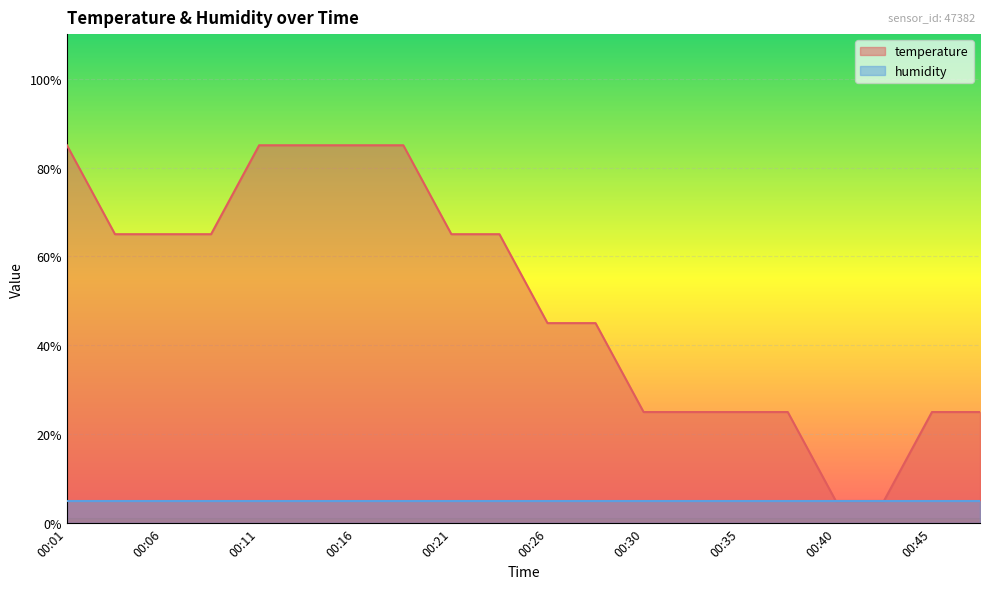

Reading left to right, what are all the values shown in this chart?

00:01=85.0	00:04=65.0	00:06=65.0	00:08=65.0	00:11=85.0	00:13=85.0	00:16=85.0	00:18=85.0	00:21=65.0	00:23=65.0	00:26=45.0	00:28=45.0	00:30=25.0	00:33=25.0	00:35=25.0	00:38=25.0	00:40=5.0	00:43=5.0	00:45=25.0	00:48=25.0